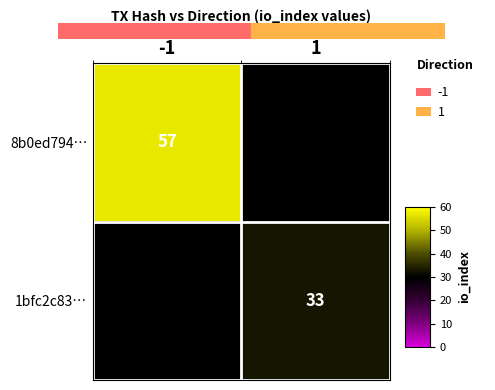

At which category does the chart reach its peak across all series?

-1